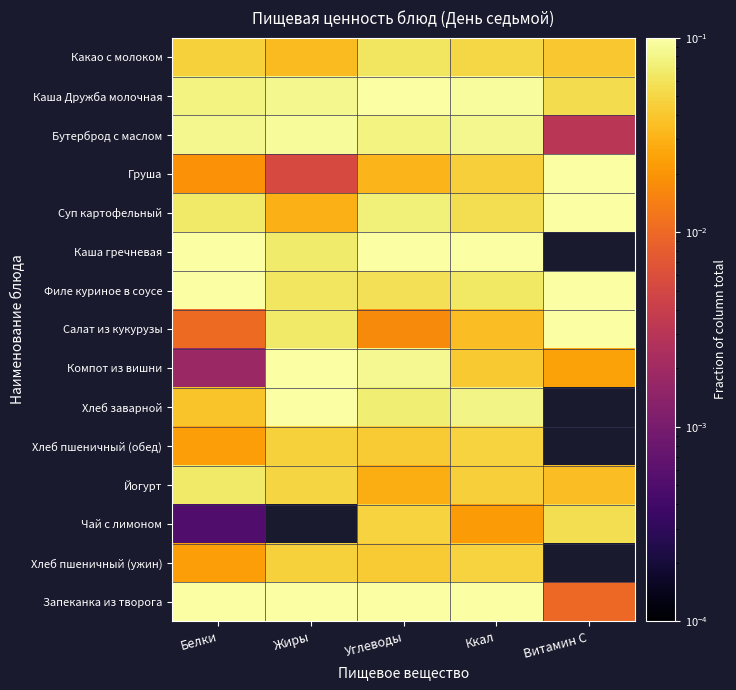

At how many categories does at least one series exceed 0?

5